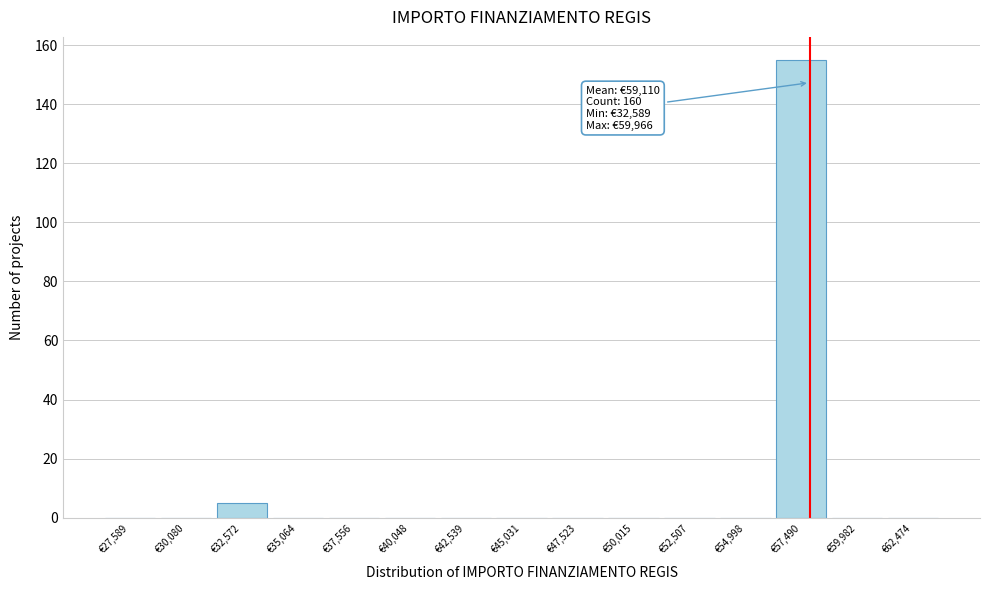

Reading left to right, what are all the values shown in this chart?

€27,589=0	€30,080=0	€32,572=5	€35,064=0	€37,556=0	€40,048=0	€42,539=0	€45,031=0	€47,523=0	€50,015=0	€52,507=0	€54,998=0	€57,490=155	€59,982=0	€62,474=0